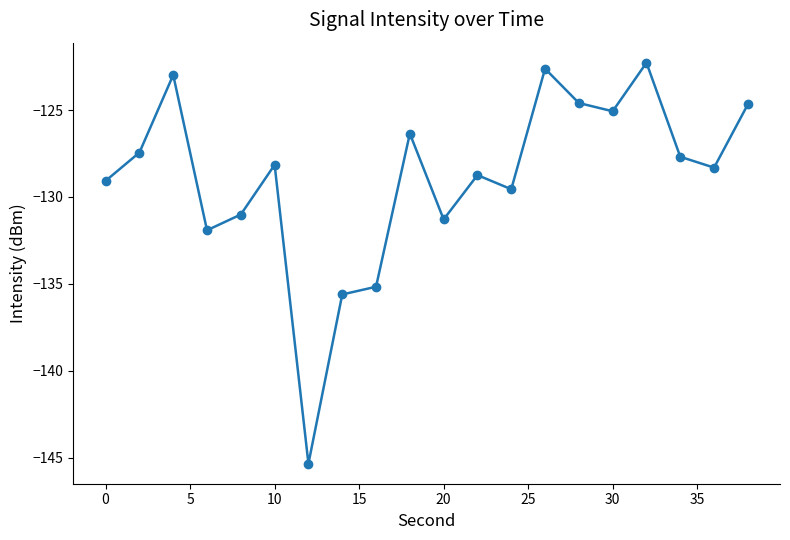

True or false: there are more than 2 points higher than both neighbors.

True